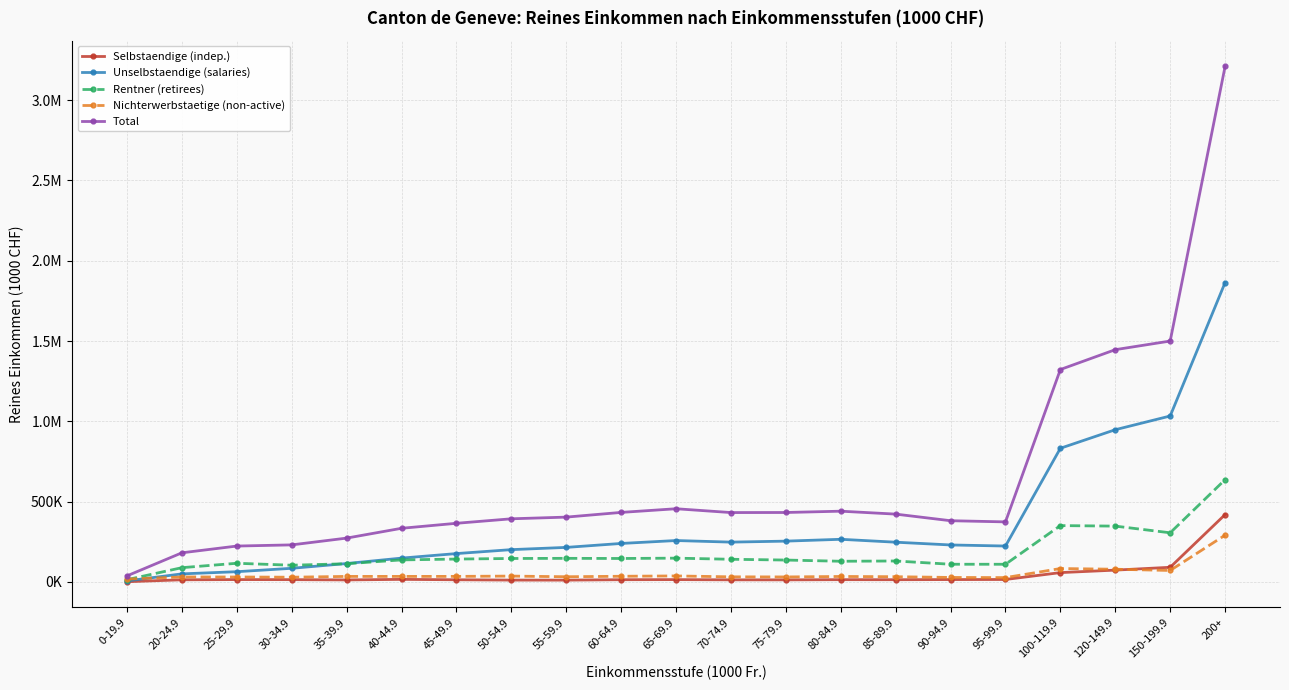

True or false: Nichterwerbstaetige (non-active) and Total intersect in this chart.

False